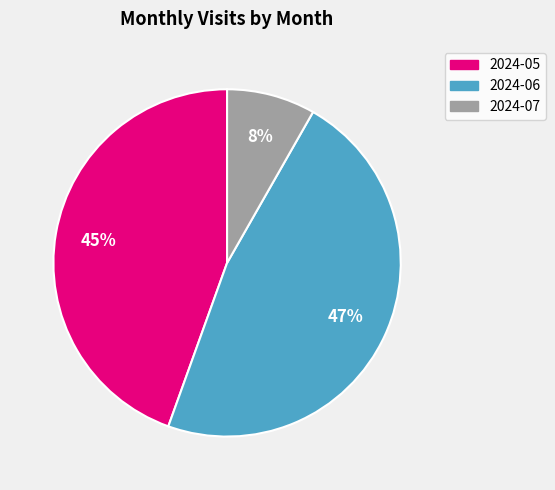

To the nearest percent, what is the difference between the 2024-07 and 2024-06 slice percentages?

39%